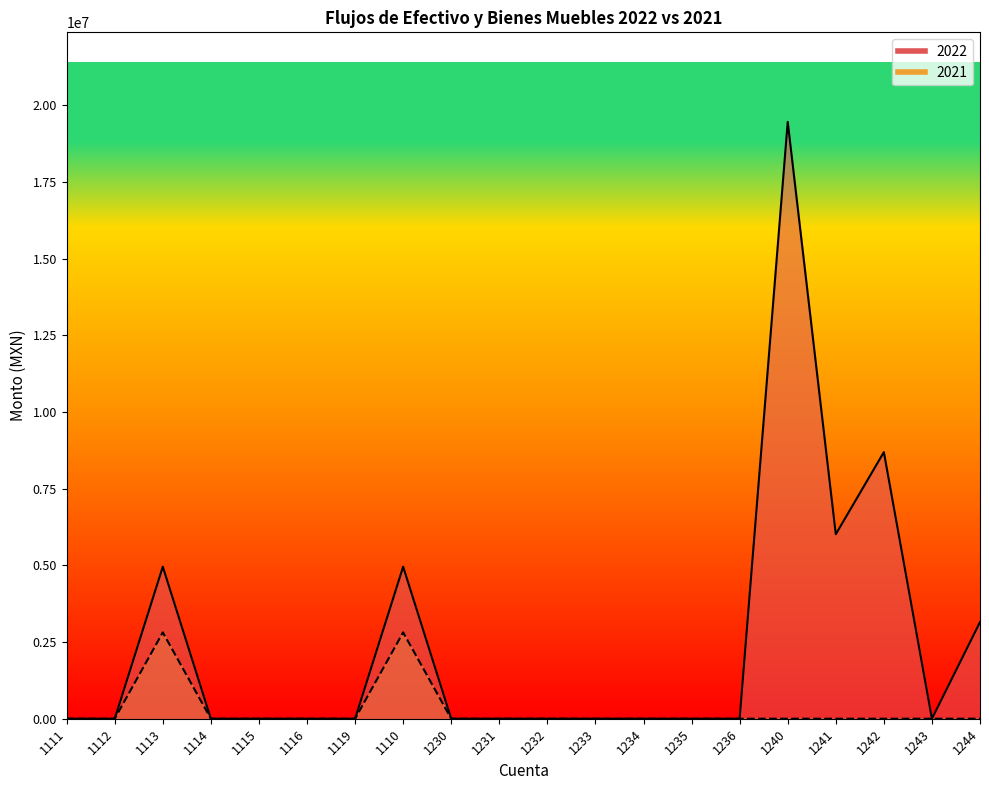

Reading left to right, what are all the values shown in this chart?

2022: 0.0	0.0	4957248.7	0.0	0.0	0.0	0.0	4957248.7	0.0	0.0	0.0	0.0	0.0	0.0	0.0	19463702.3	6016308.8	8694230.6	0.0	3151380.0
2021: 0.0	0.0	2815542.5	0.0	0.0	0.0	0.0	2815542.5	0.0	0.0	0.0	0.0	0.0	0.0	0.0	0.0	0.0	0.0	0.0	0.0